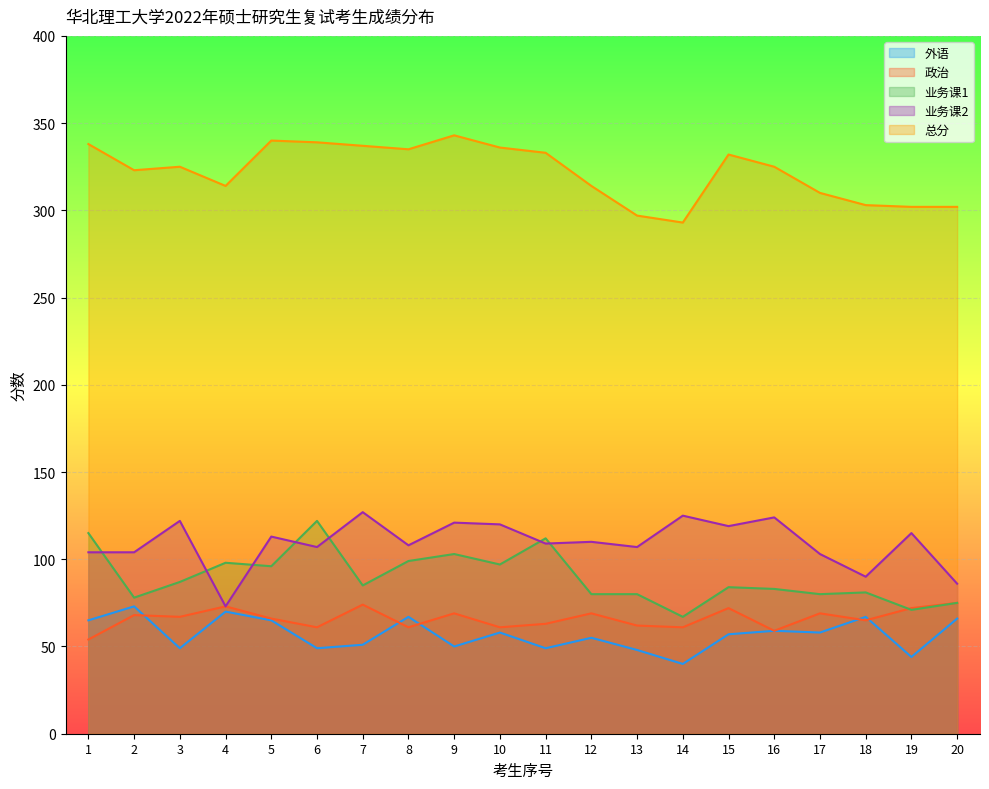

What is the spread (max minus min) of values at 10?

278